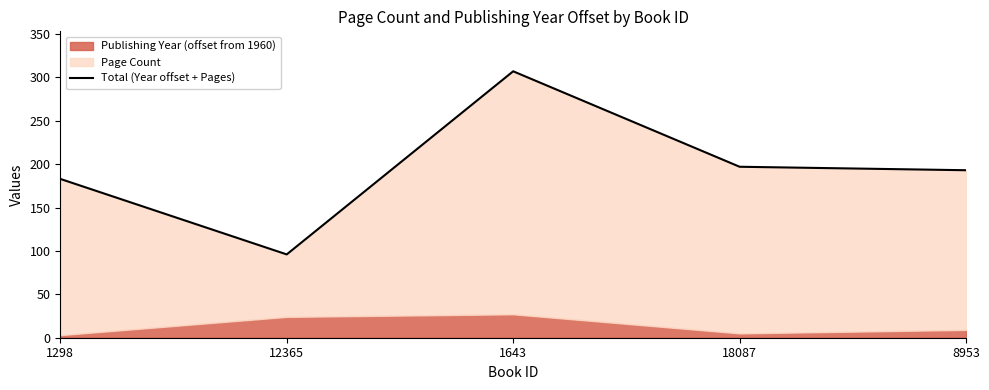

True or false: the data shows 169 at 12365.

False